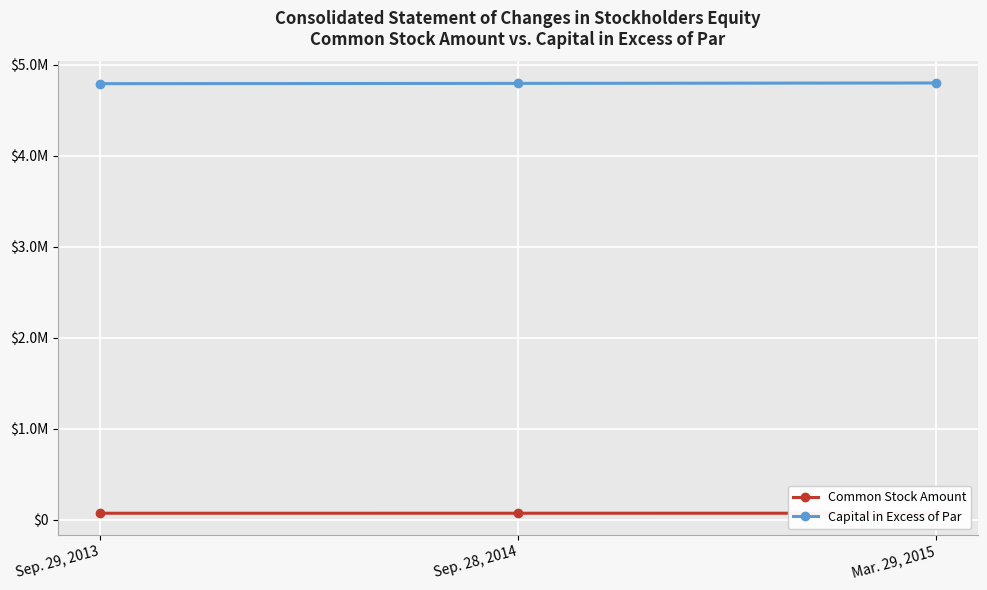

True or false: Common Stock Amount has a value of 74231 at Sep. 28, 2014.

True